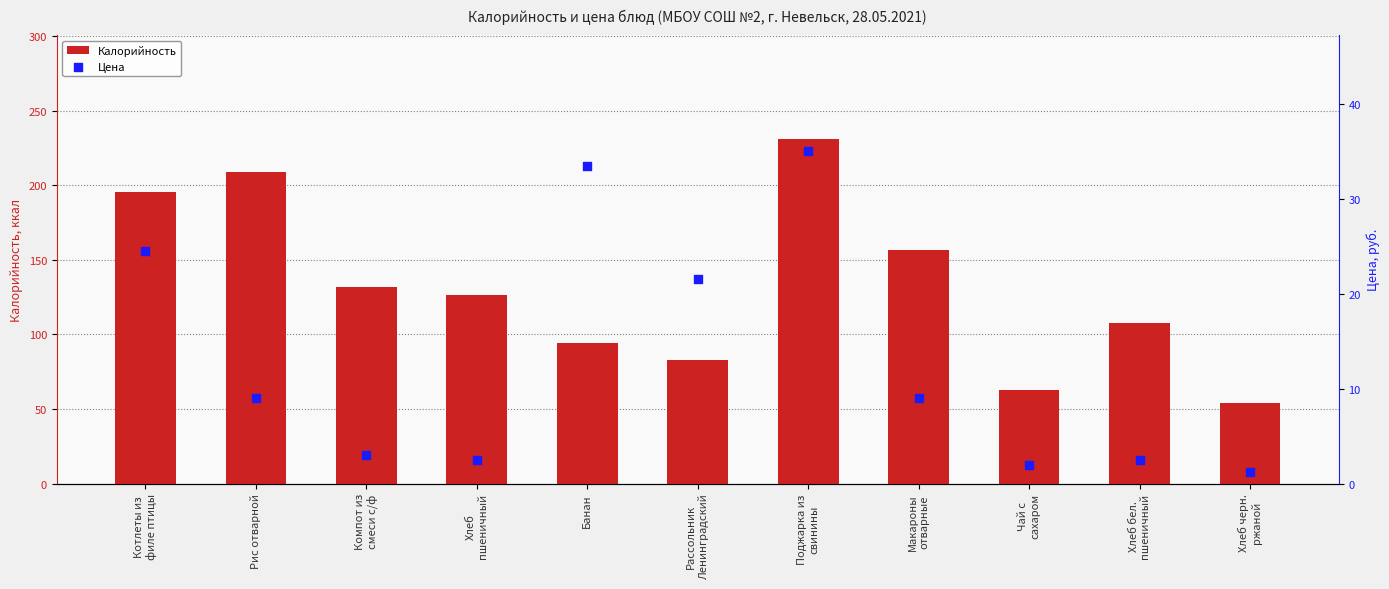

At which category is the sum across all series the highest?

Поджарка из
свинины